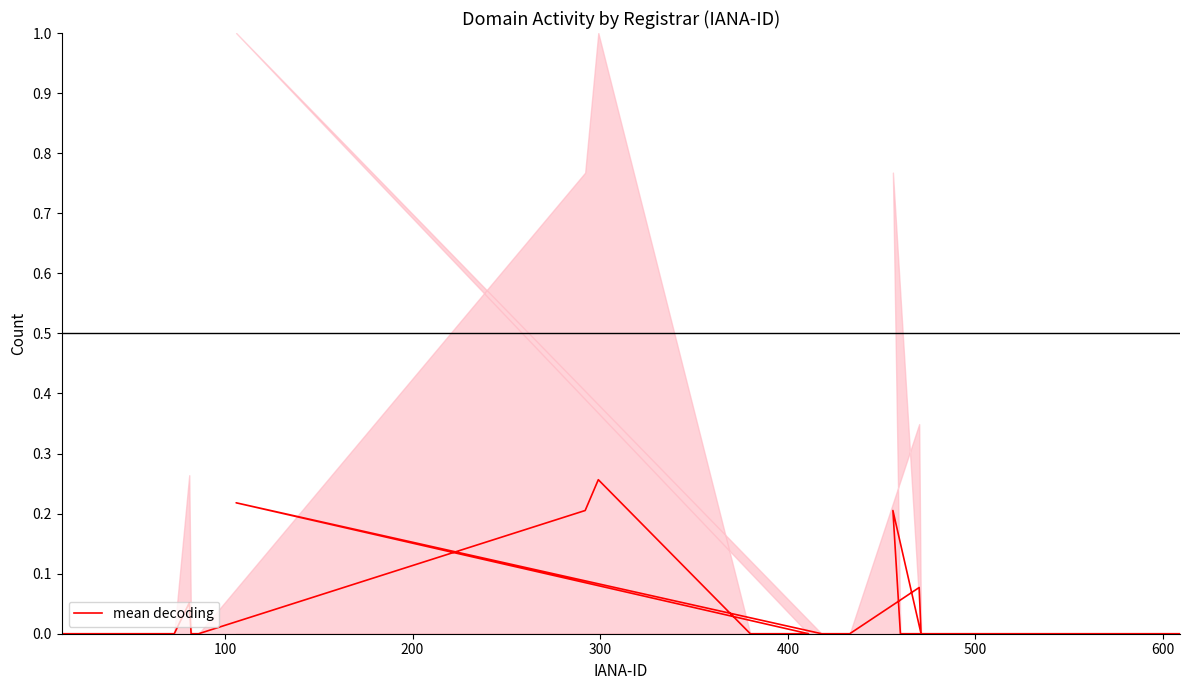

Reading left to right, extract all data points from this chart.

0.0	0.0	0.0	0.0	0.0	0.1	0.0	0.0	0.2	0.3	0.0	0.0	0.0	0.2	0.0	0.0	0.0	0.1	0.0	0.2	0.0	0.0	0.0	0.0